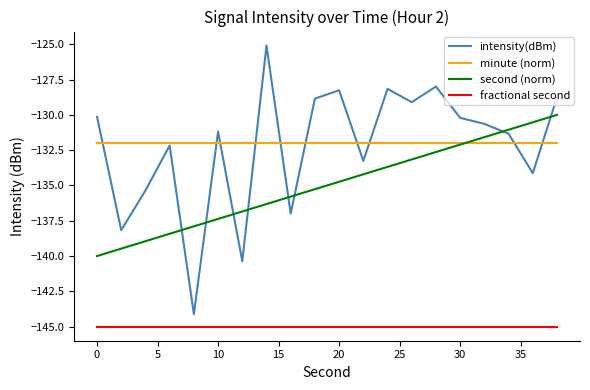

Which series has the widest spread of values?

intensity(dBm)